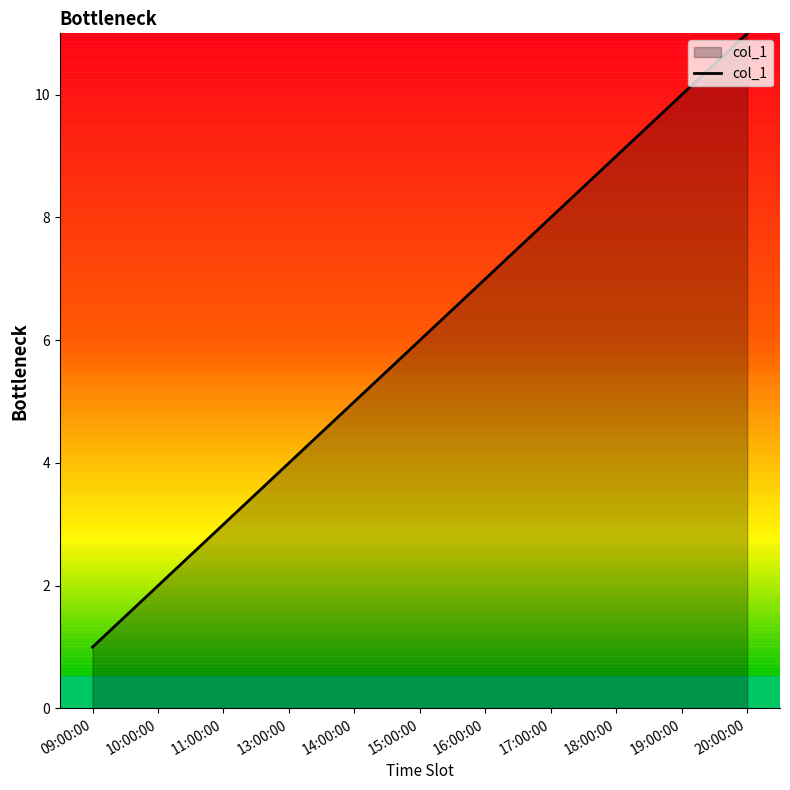

What is the ratio of the value at 17:00:00 to the value at 13:00:00?

2.0